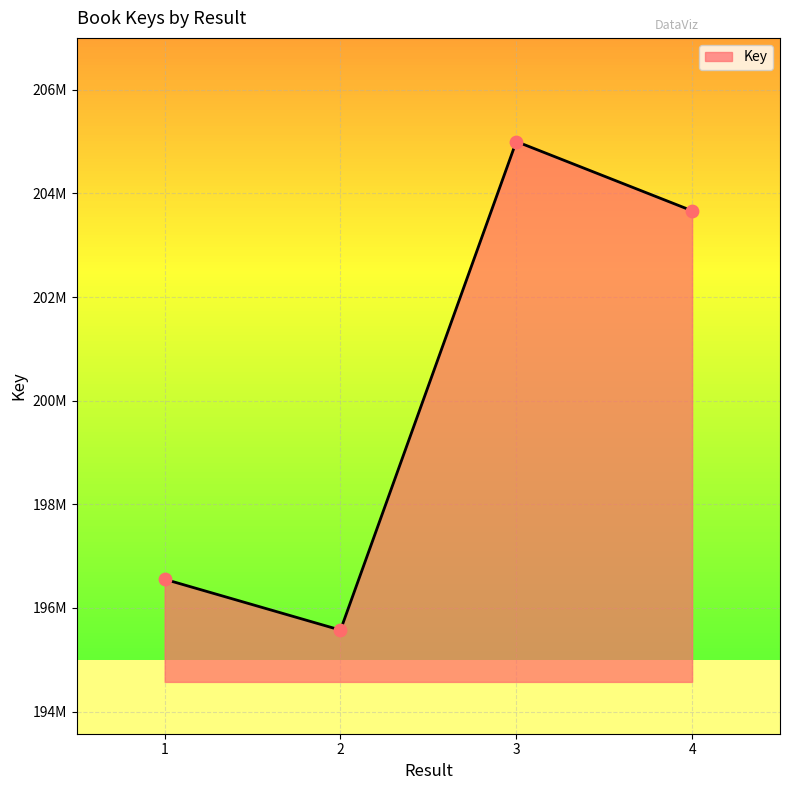

What is the change in value from 1 to 3?

+8449256